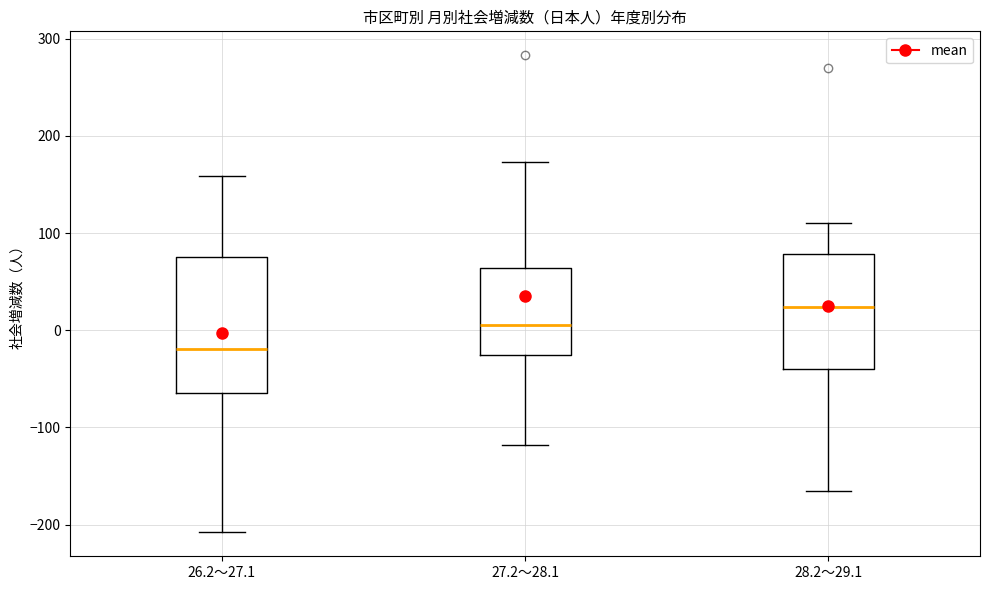

Reading left to right, transcribe this box plot: for each box, give where its median line is, the range the box spans, and where its two whiskers end, as read against the y-axis. The values are not printed on the chart, so give them approximately, as read against the axis.

26.2～27.1: median -20, box -60 to 80, whiskers -210 to 160
27.2～28.1: median 10, box -30 to 60, whiskers -120 to 170
28.2～29.1: median 20, box -40 to 80, whiskers -160 to 110